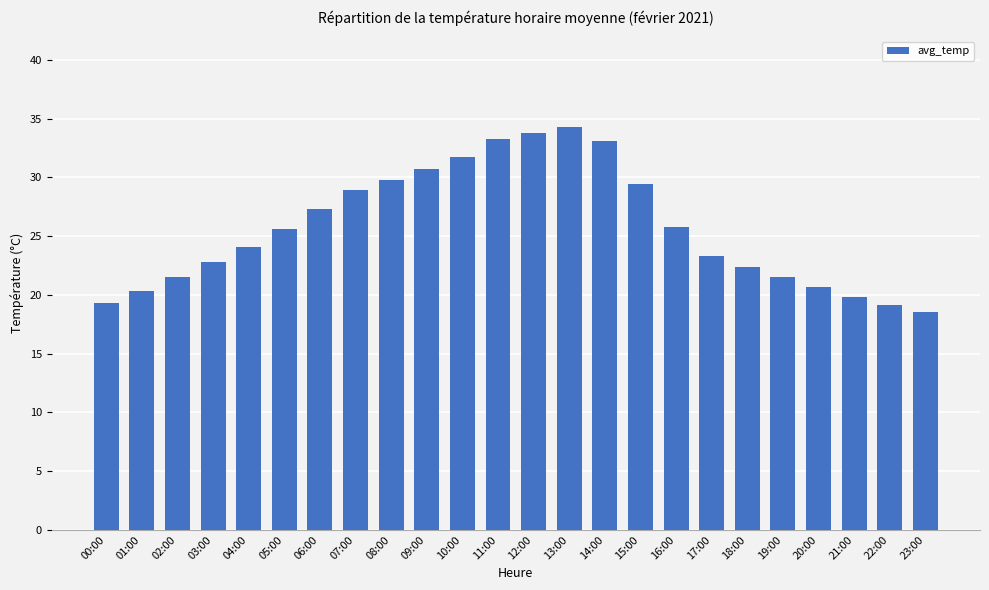

How many bars are there in total?

24